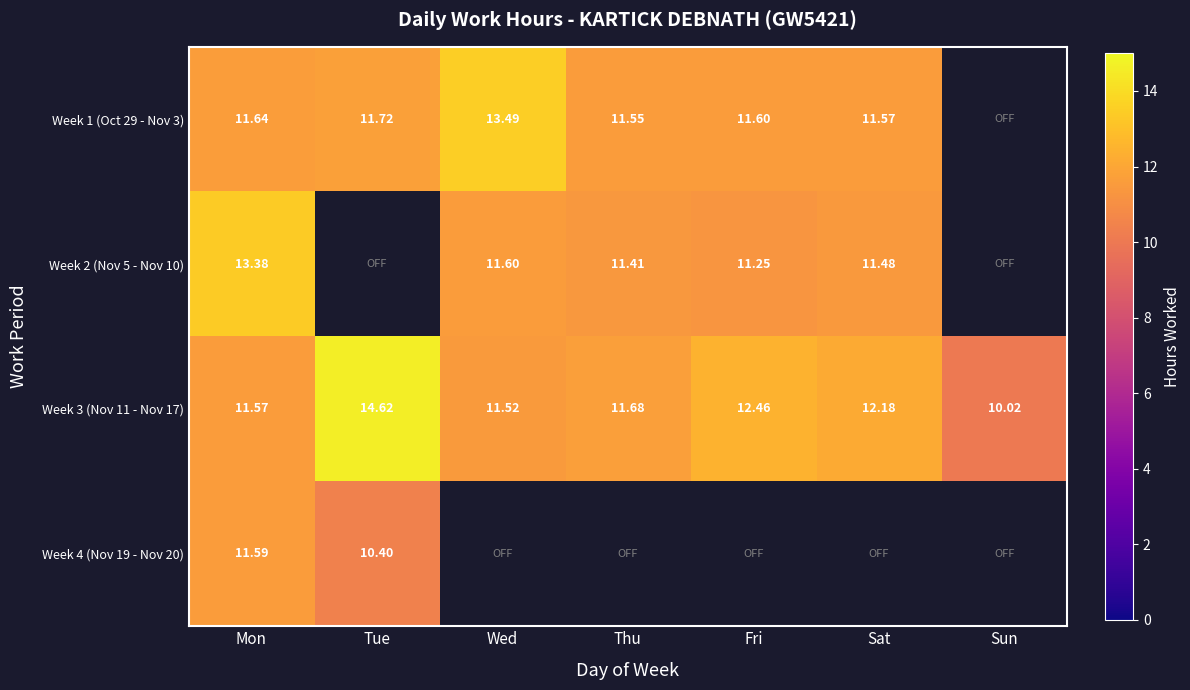

What is the minimum value for Week 2 (Nov 5 - Nov 10)?

11.2